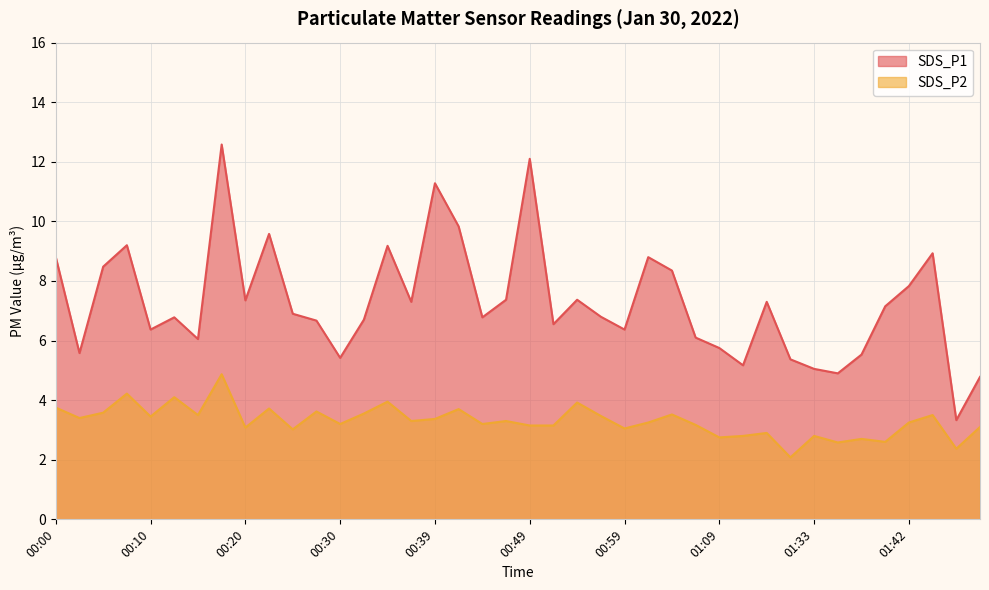

What is the sum of the SDS_P1 values at 00:57 and 01:09?

12.6